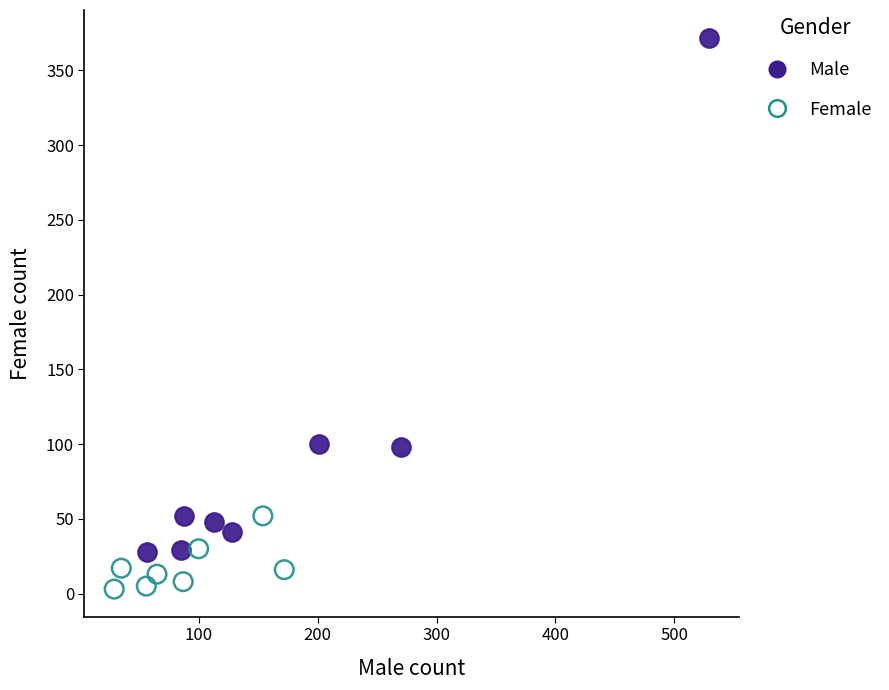

Which series has the largest Y range (max minus min)?

Male